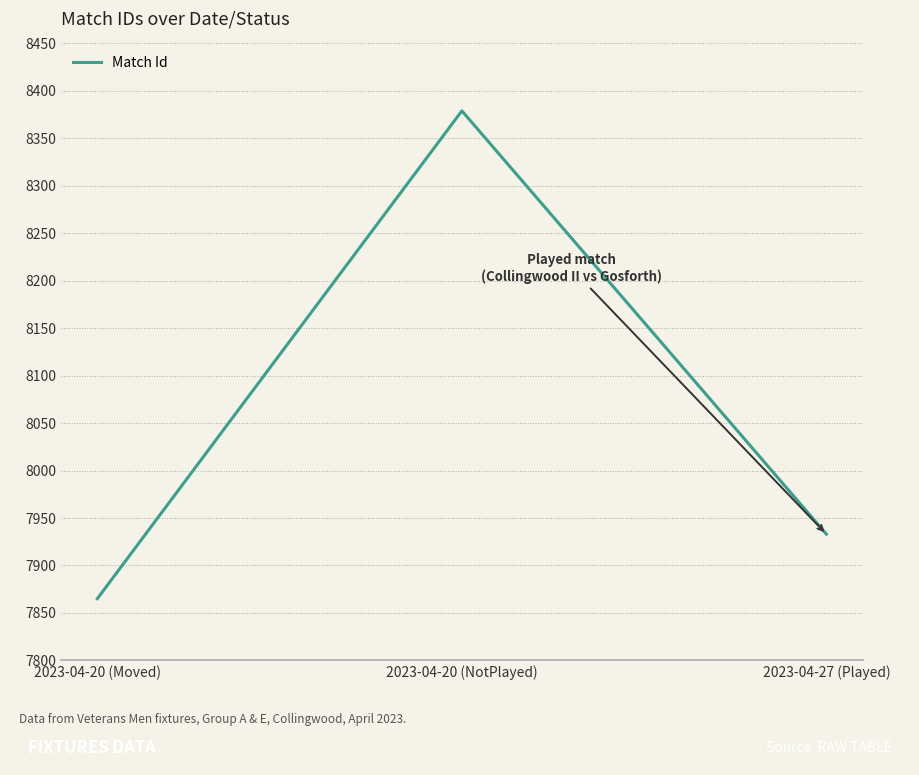

Reading left to right, list all the values displayed in this chart.

2023-04-20 (Moved)=7865	2023-04-20 (NotPlayed)=8379	2023-04-27 (Played)=7933